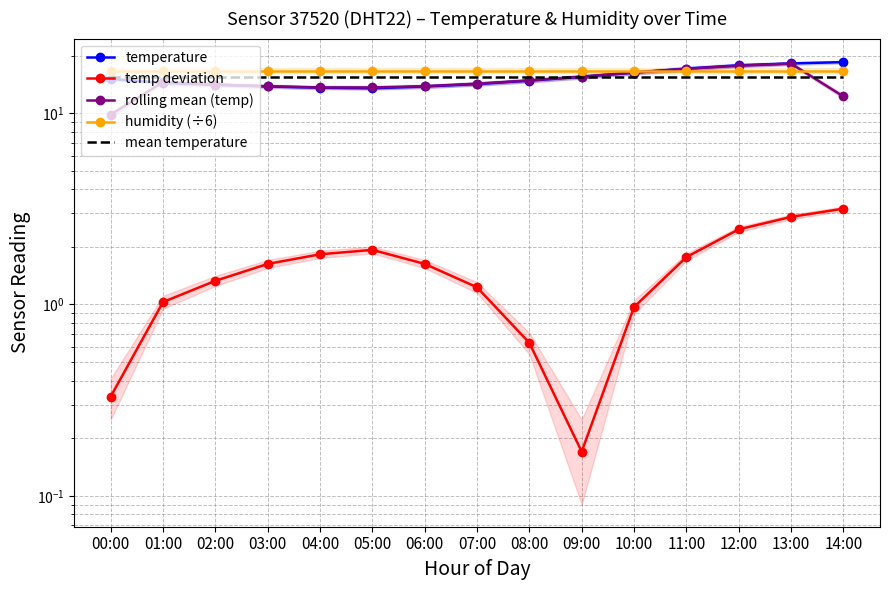

At which label is humidity (÷6) closest to 16?

00:00